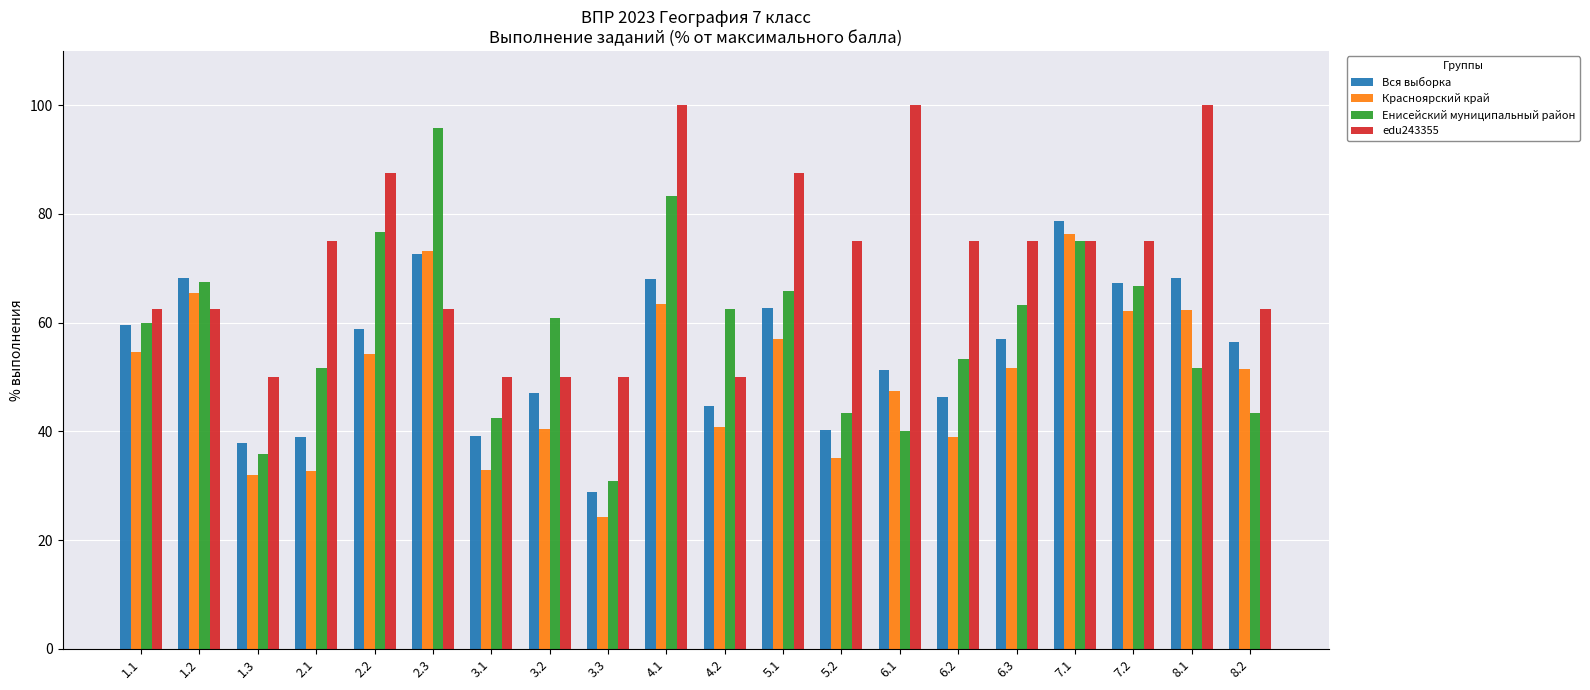

What is the difference between the maximum and minimum values in the edu243355 series?

50.0